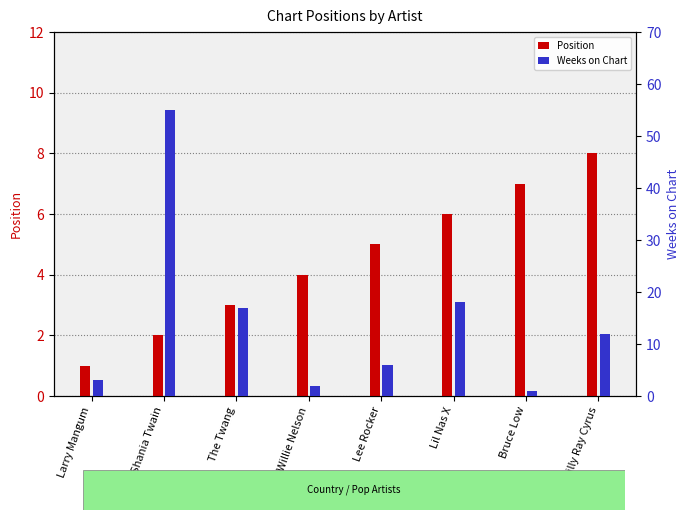

What is the sum of all Weeks on Chart values?

114